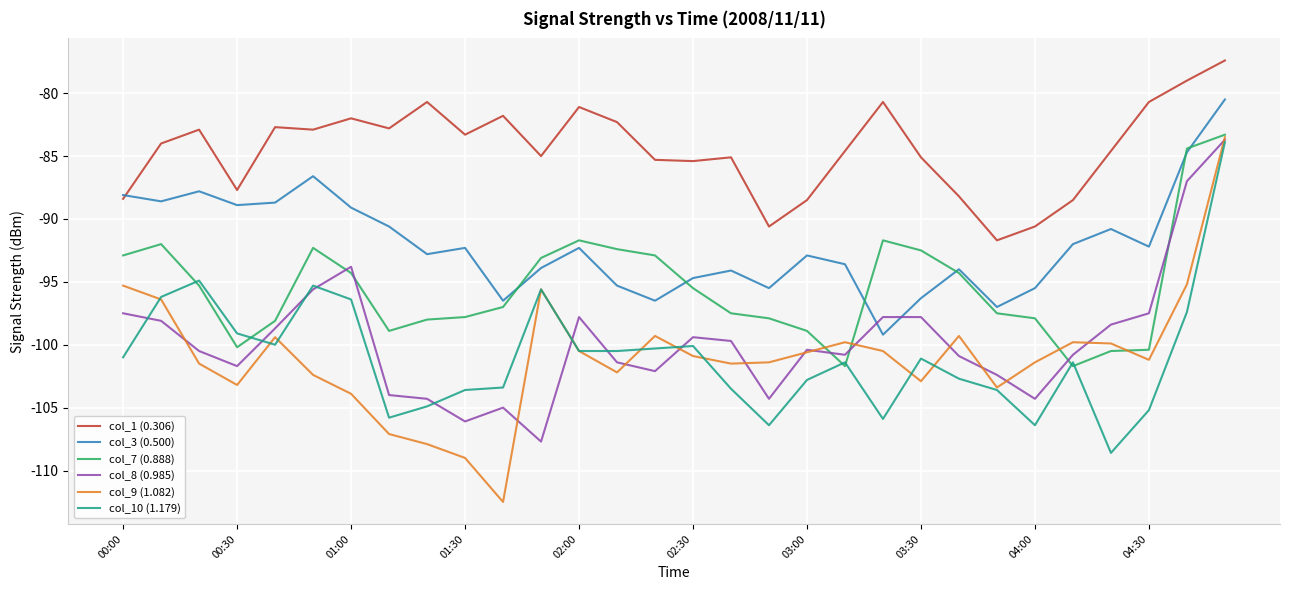

True or false: col_10 (1.179) and col_1 (0.306) cross at least once.

False